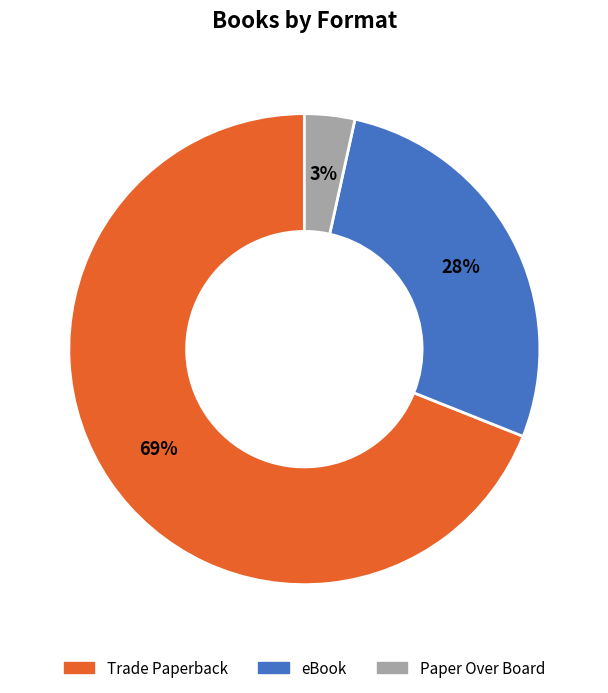

Do Paper Over Board and Trade Paperback together represent more than half of the pie?

Yes